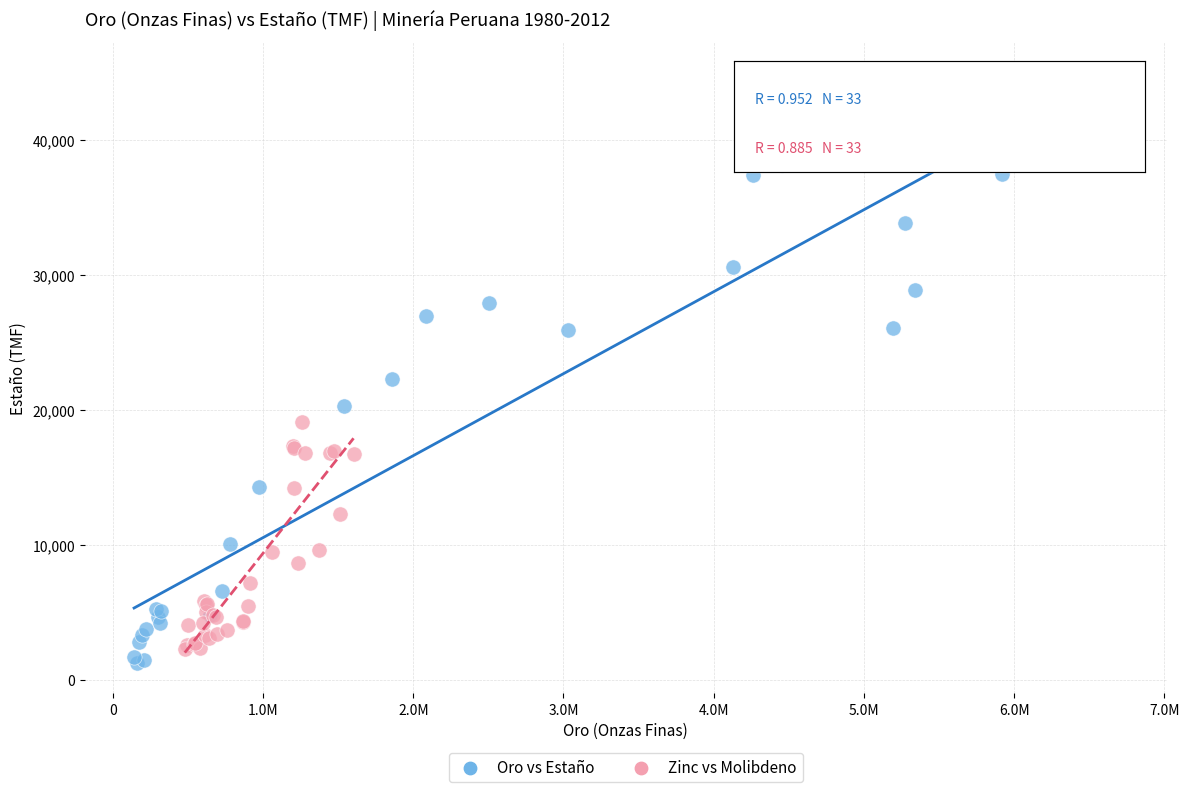

Which series contains the highest Y value?

Oro vs Estaño